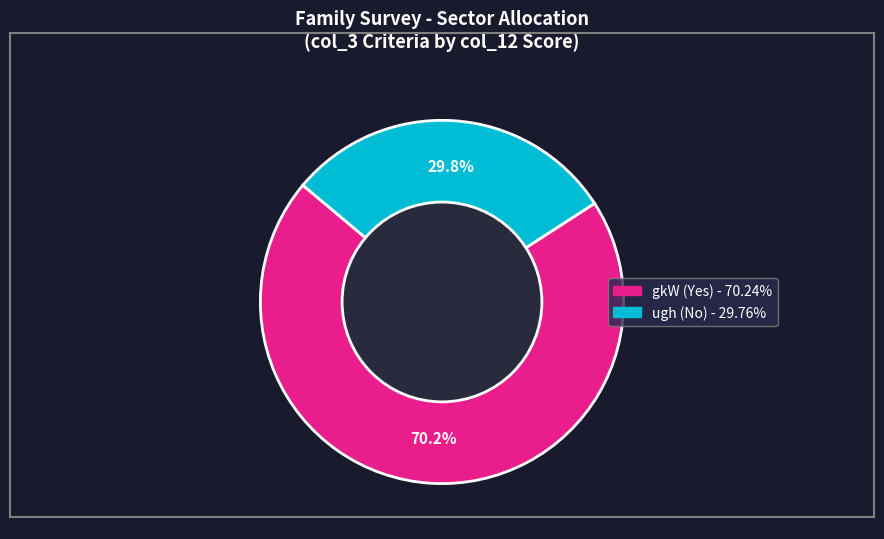

What percentage is NOT represented by gkW?

29.8%